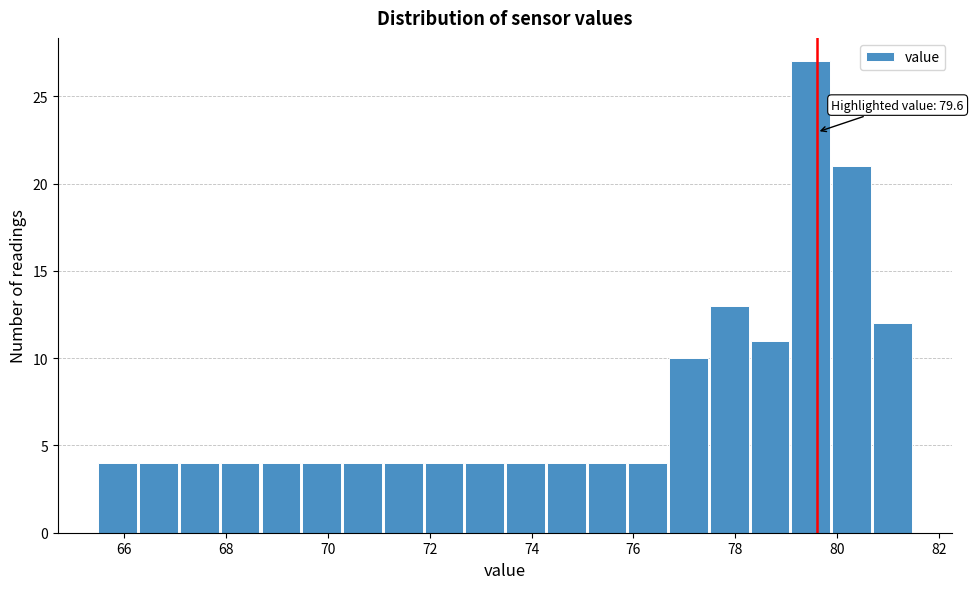

Which range on the x-axis has the tallest bar?

79.1 to 79.9